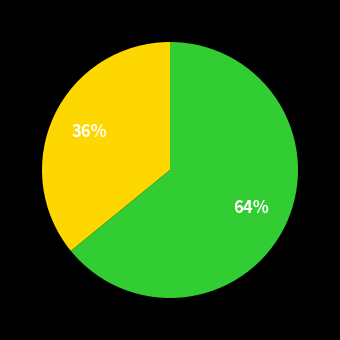

Is there a majority slice in this chart?

Yes